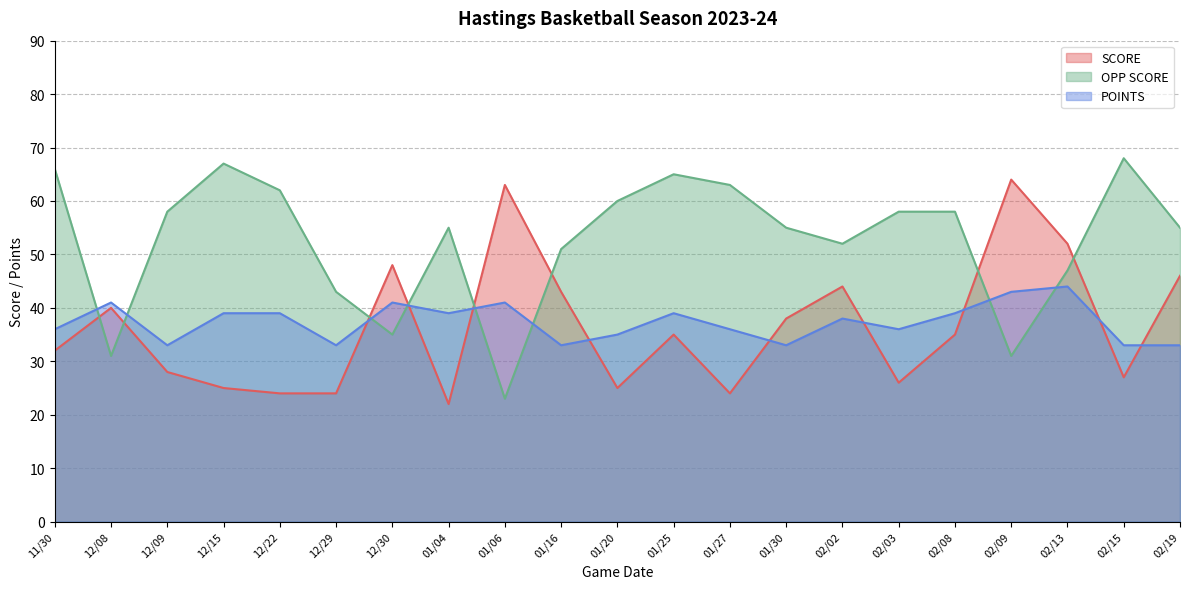

True or false: POINTS has a value of 58 at 12/30.

False